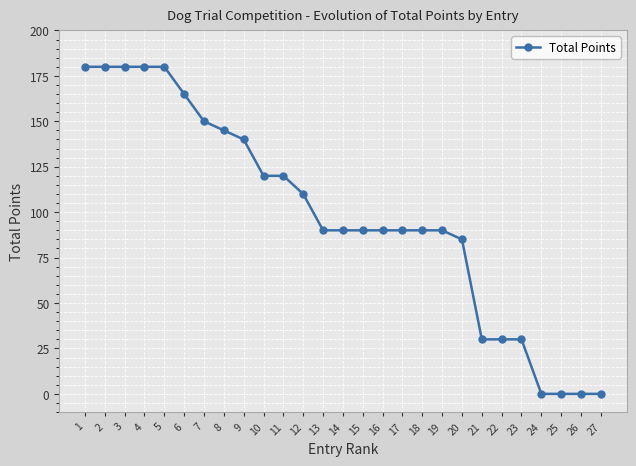

What is the value of the 13th point from the left?

90